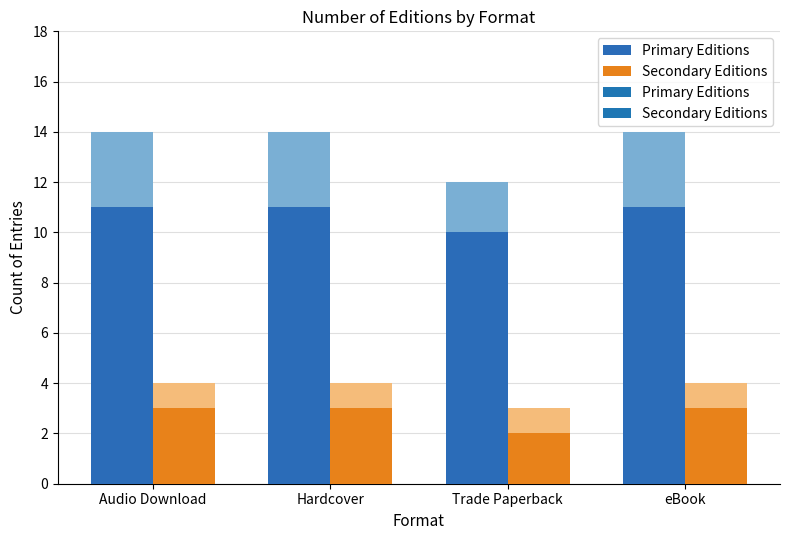

Between eBook and Hardcover, which is larger?

eBook